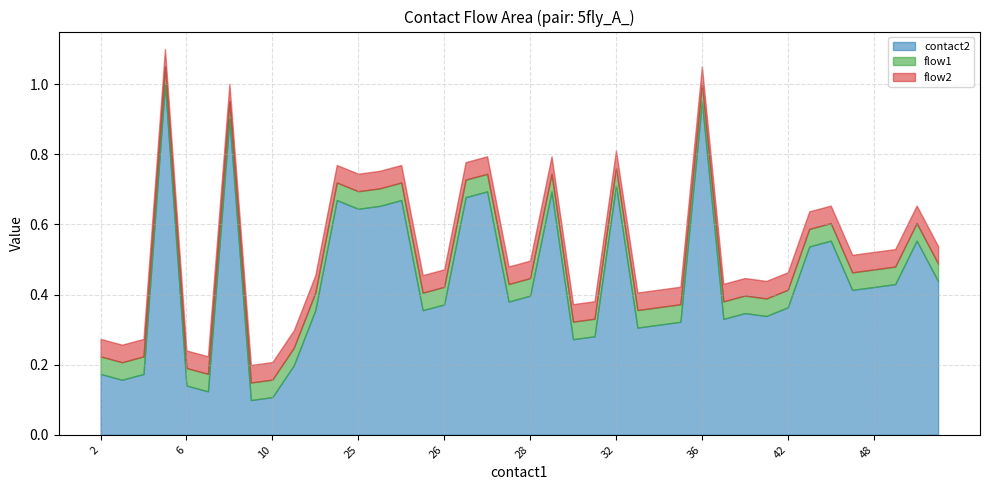

Between 37 and 29, which is larger?

29